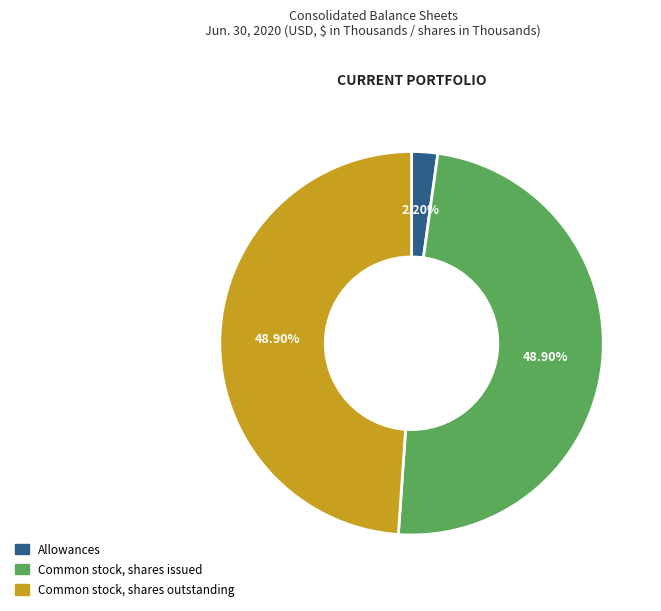

Which slice is the smallest?

Allowances